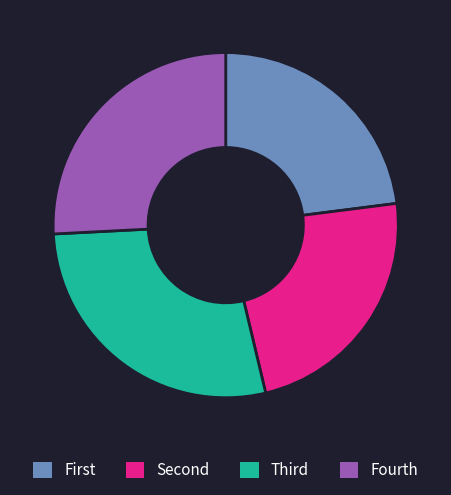

Which category has the biggest portion of the pie?

Third